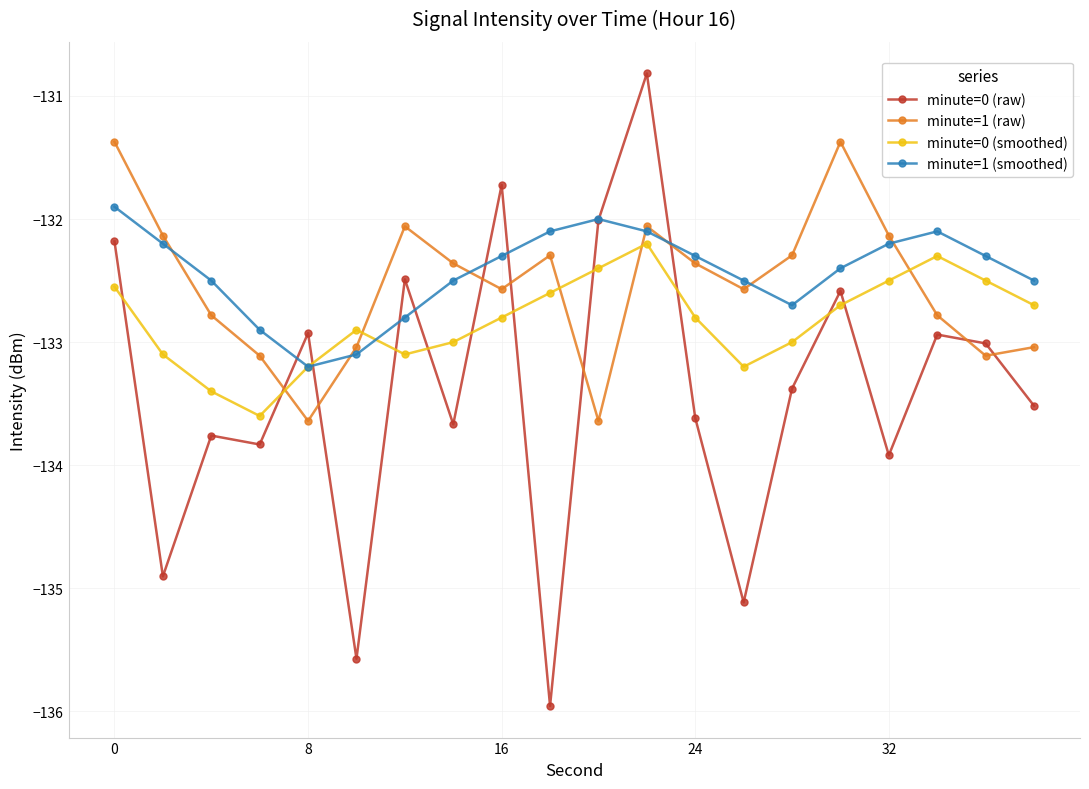

Rank the series by their maximum value, from highest to lowest.

minute=0 (raw), minute=1 (raw), minute=1 (smoothed), minute=0 (smoothed)